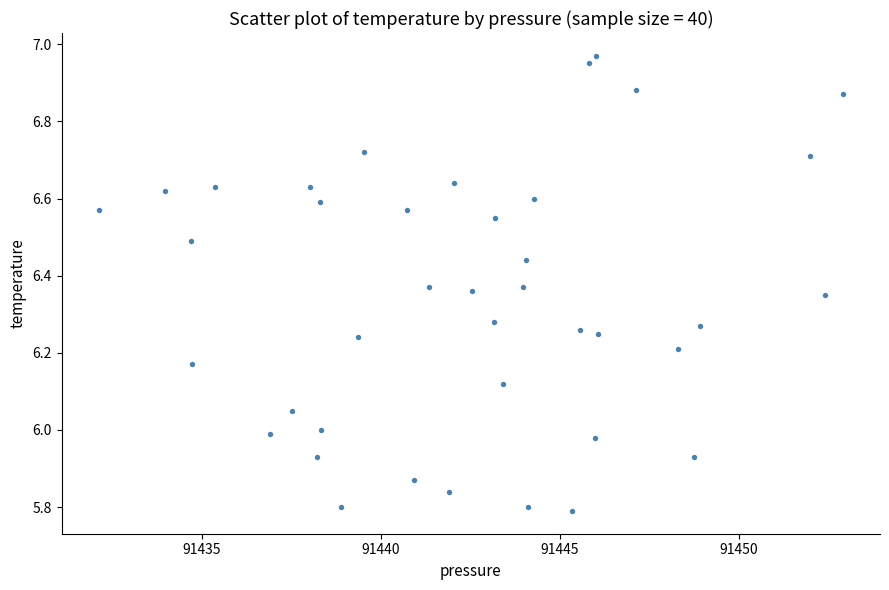

What is the range of X values (max minus min)?

20.8